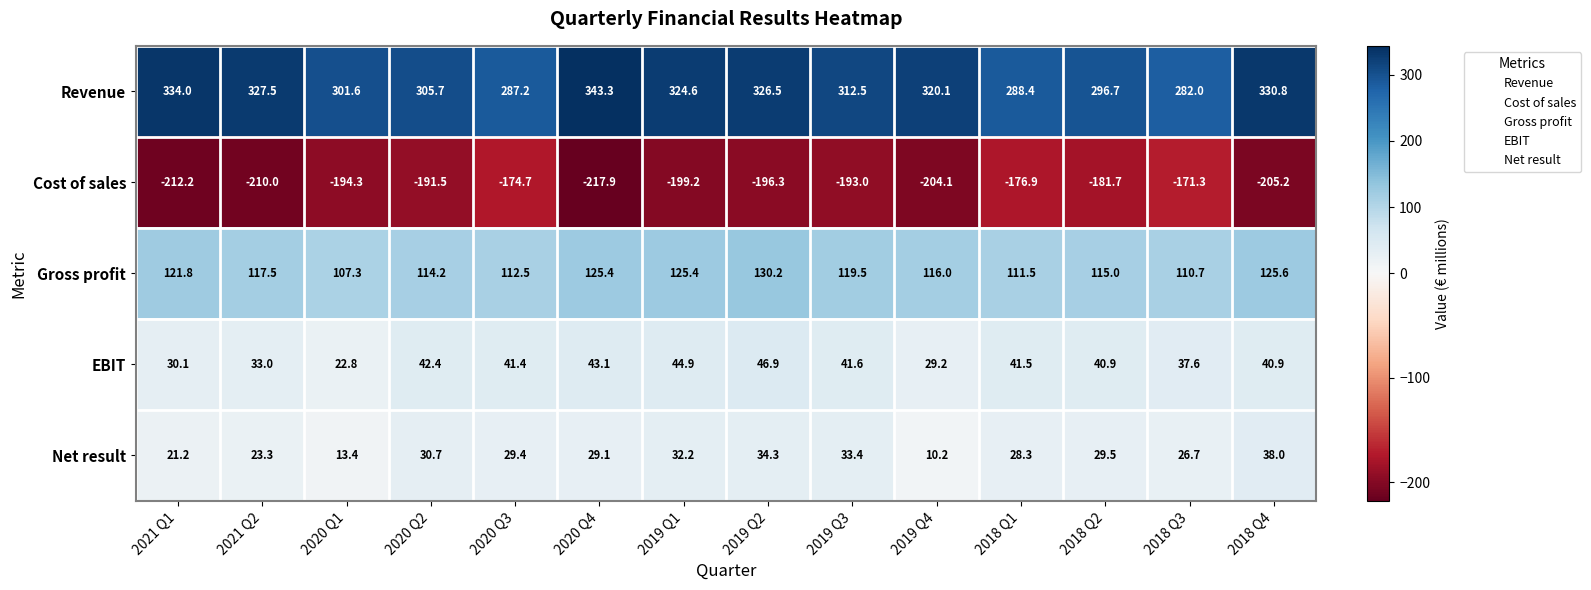

What is the difference between the maximum and minimum values in the Cost of sales series?

46.6